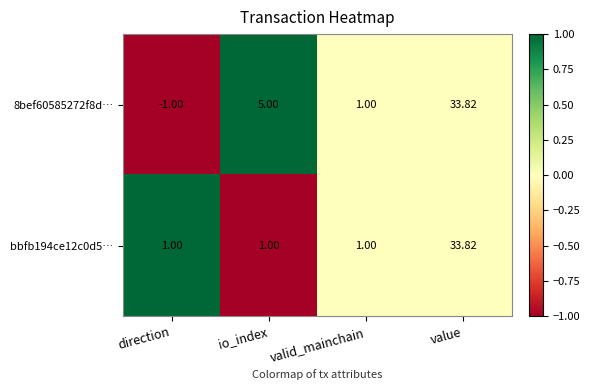

Where is 8bef60585272f8d… nearest to the value 16?

io_index